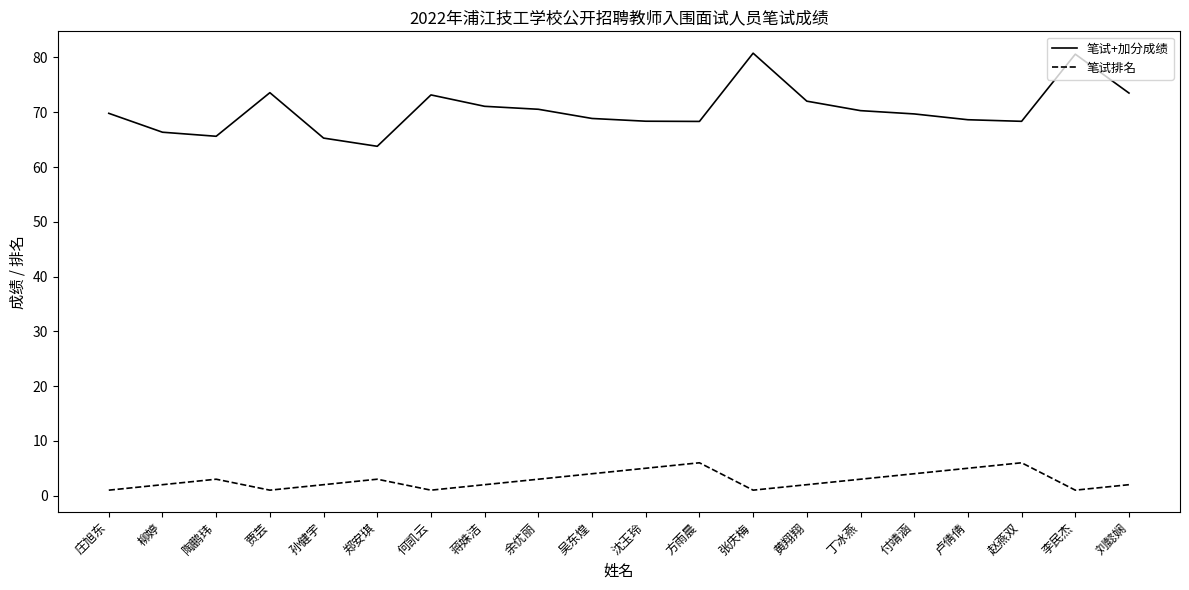

The value of 笔试+加分成绩 at 沈玉玲 is 68.4. True or false?

True